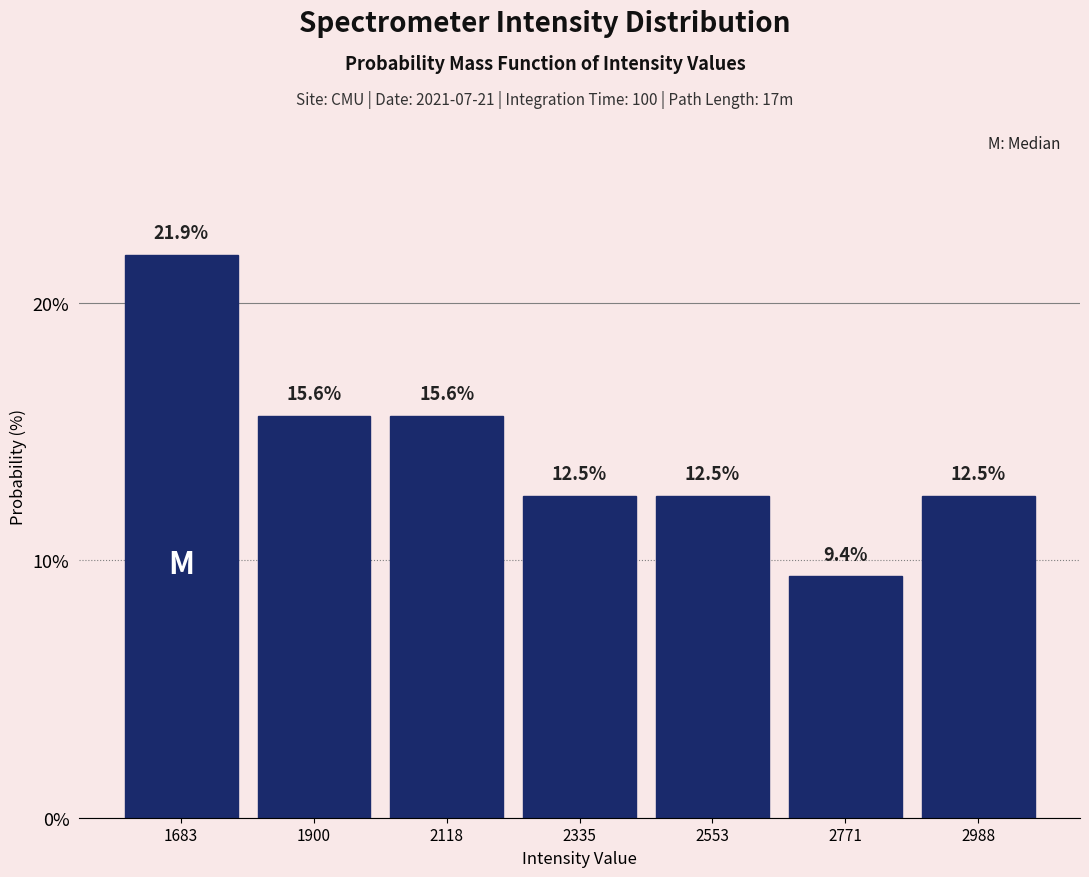

How tall is the bar that spans 2250 to 2450 on the x-axis? The bar edges are not printed on the chart, so give them approximately, as read against the axis.

12.5